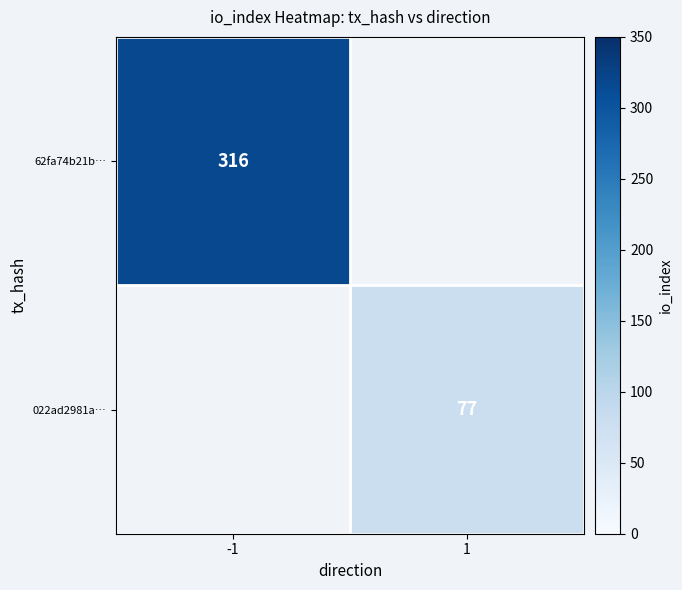

The 62fa74b21b… series shows 316 at -1. True or false?

True